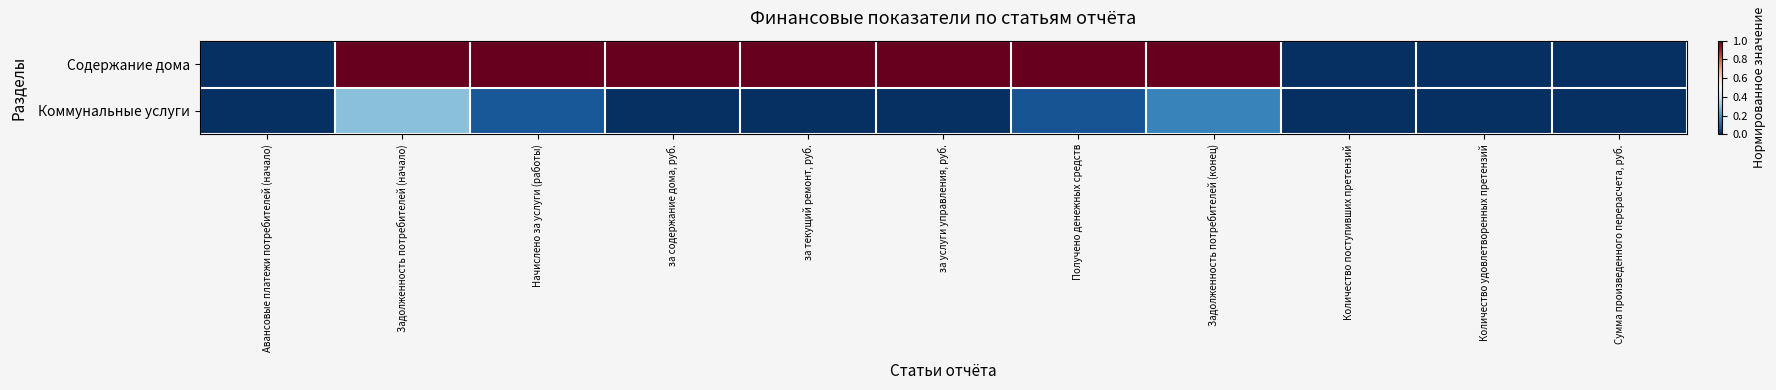

Which series has the widest spread of values?

Содержание дома